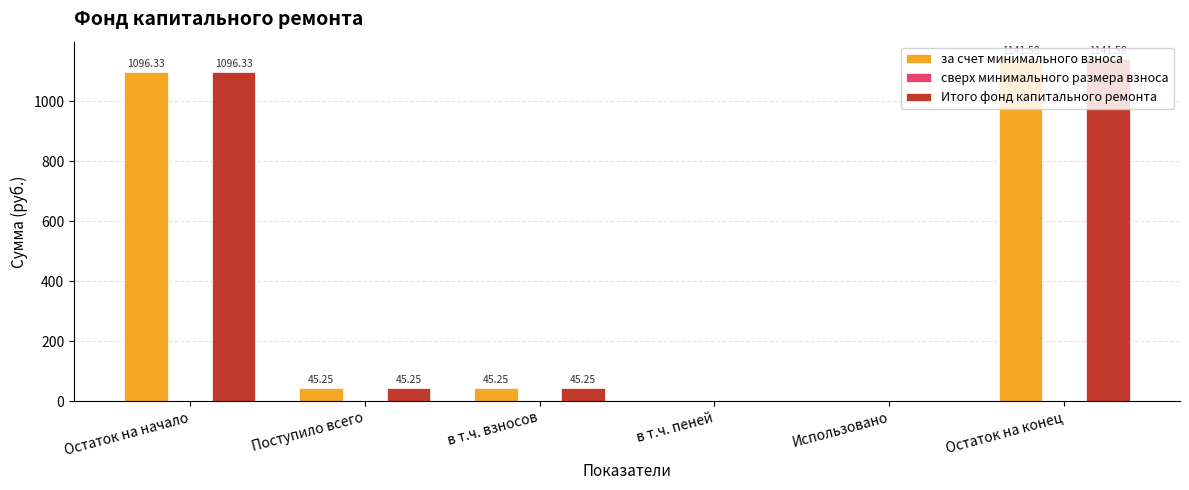

What is the sum of the за счет минимального взноса values at Поступило всего and Остаток на начало?

1141.6